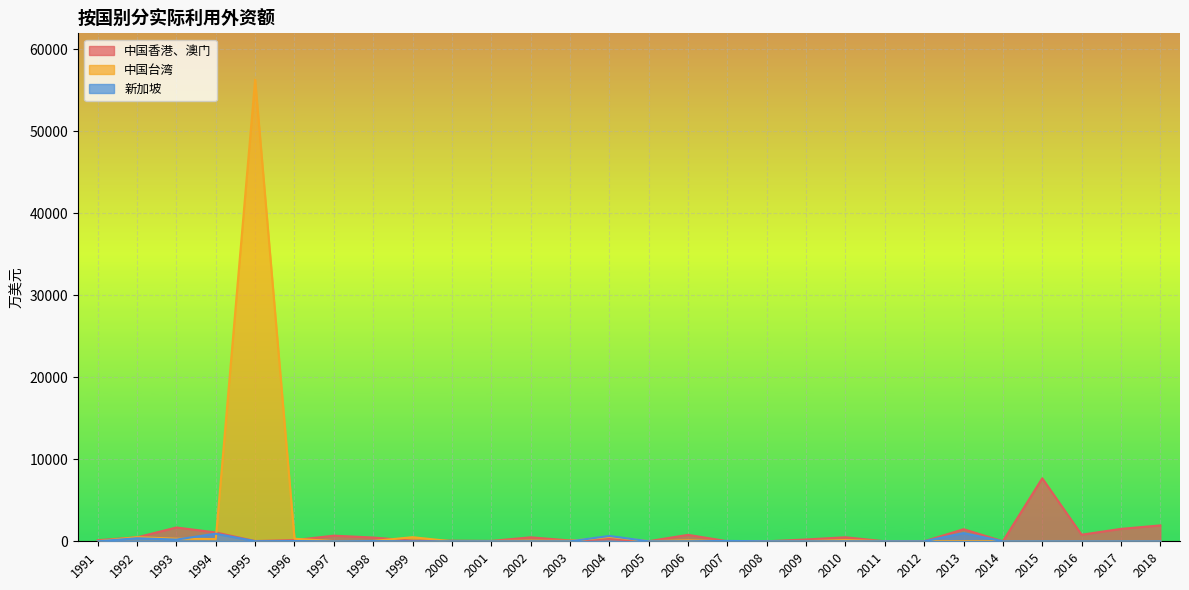

At which category does the chart reach its peak across all series?

1995